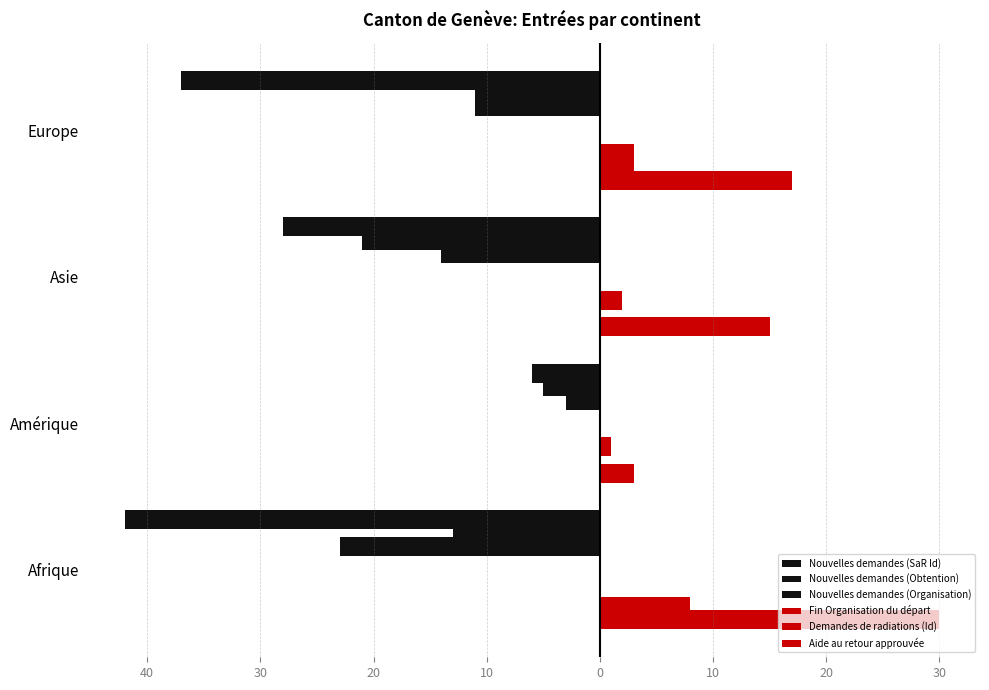

Which series has the widest spread of values?

Nouvelles demandes (Organisation)